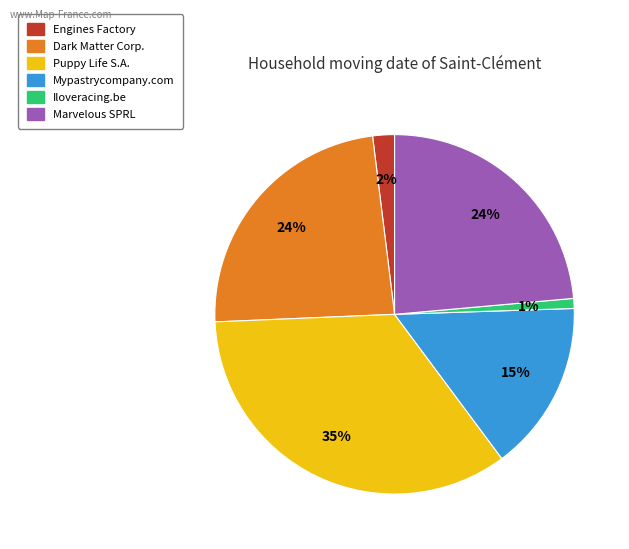

How many slices are in this pie chart?

6